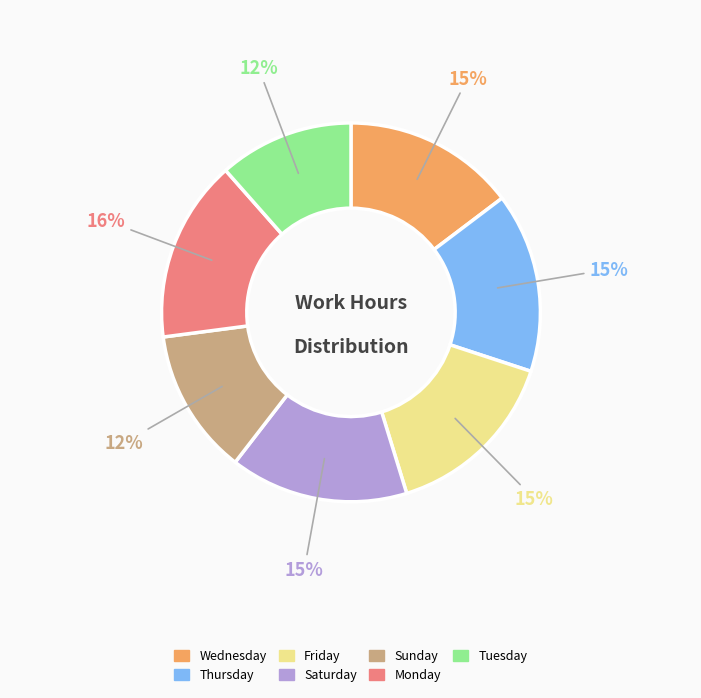

To the nearest percent, what is the difference between the largest and smallest slice percentages?

4%